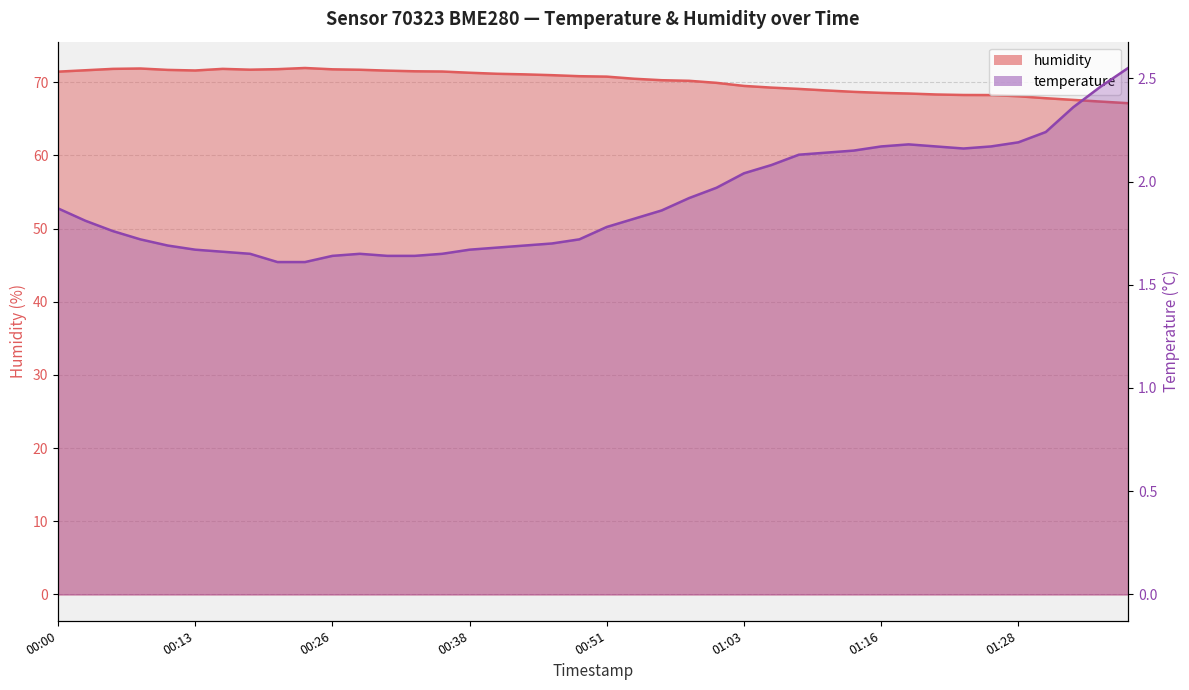

List the series in order of their peak value, highest first.

humidity, temperature